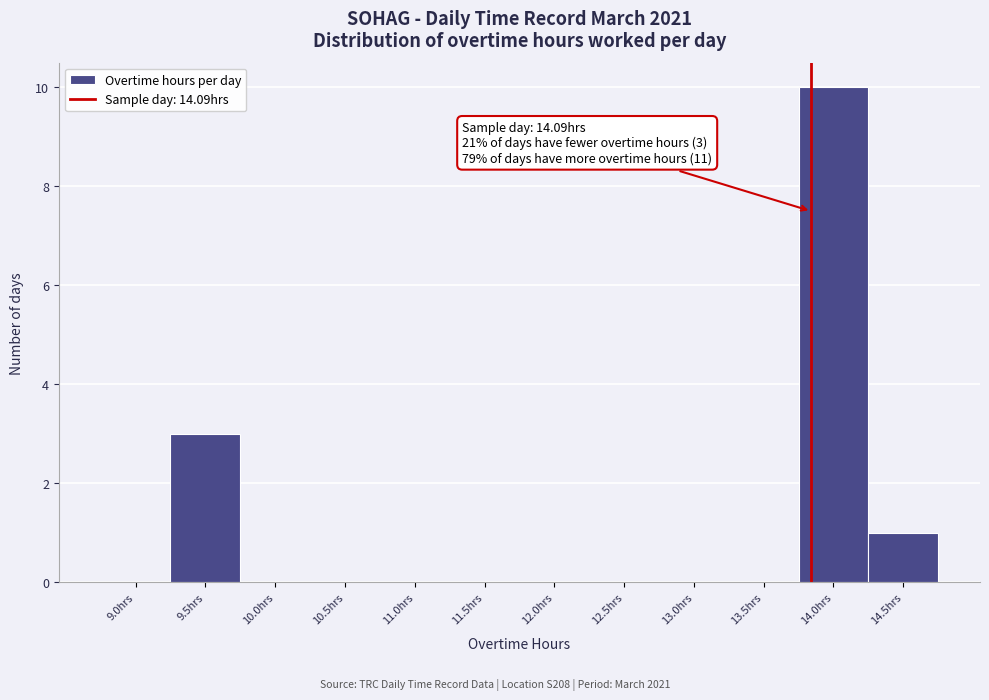

Reading left to right, transcribe all the data shown in this chart.

9.0hrs=0	9.5hrs=3	10.0hrs=0	10.5hrs=0	11.0hrs=0	11.5hrs=0	12.0hrs=0	12.5hrs=0	13.0hrs=0	13.5hrs=0	14.0hrs=10	14.5hrs=1